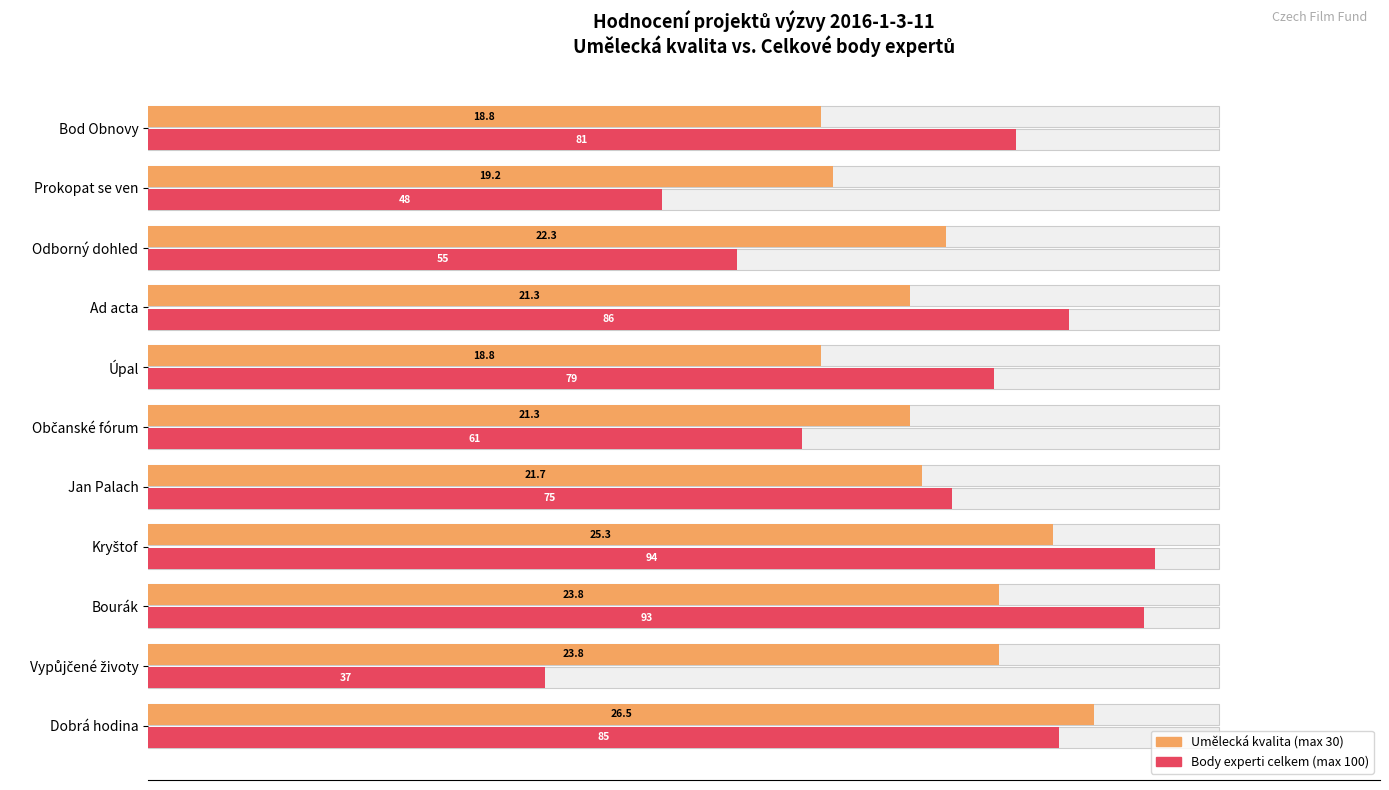

Are the bars horizontal?

Yes